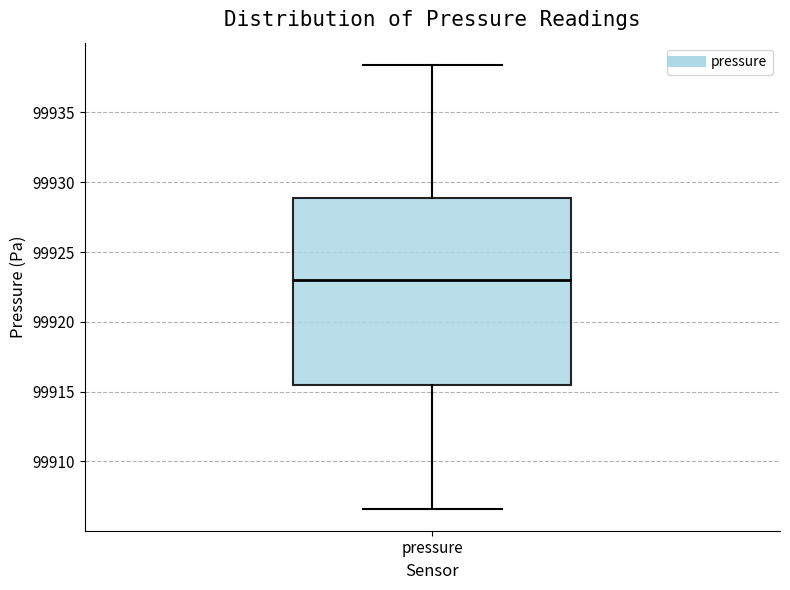

Read this box plot against the y-axis: the position of the median line, the range covered by the box, and the ends of both whiskers. The values are not printed on the chart, so give them approximately, as read against the axis.

median 99923.0, box 99915.5 to 99929.0, whiskers 99906.5 to 99938.5